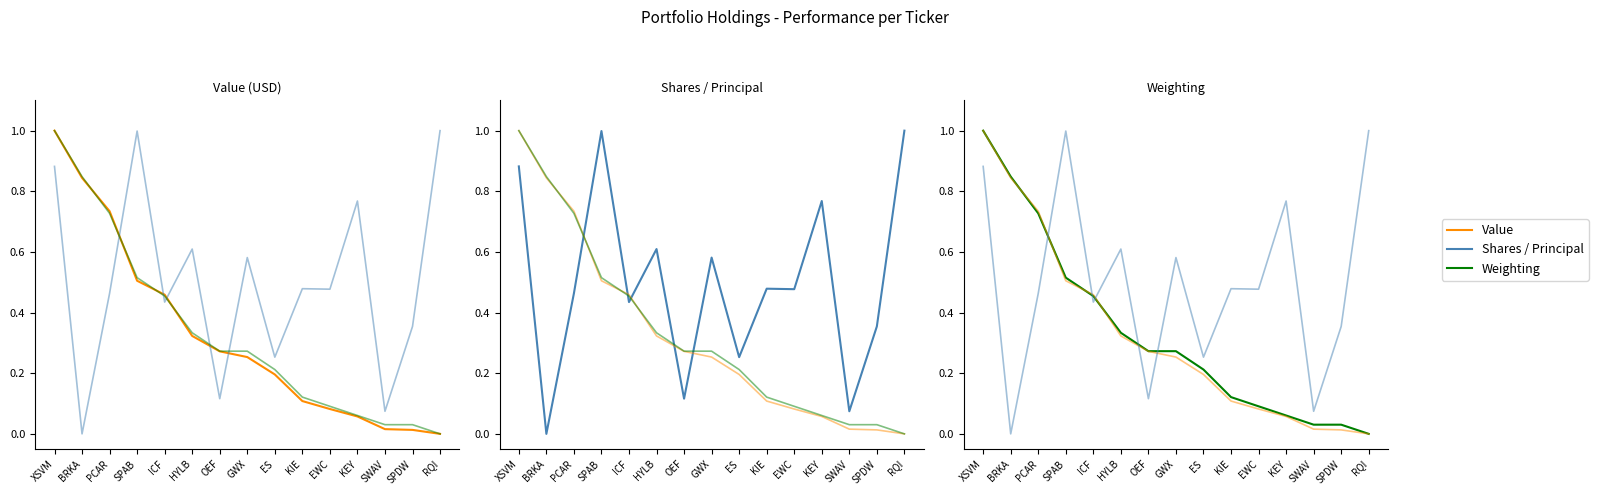

How many data points in Shares / Principal are above 0?

14